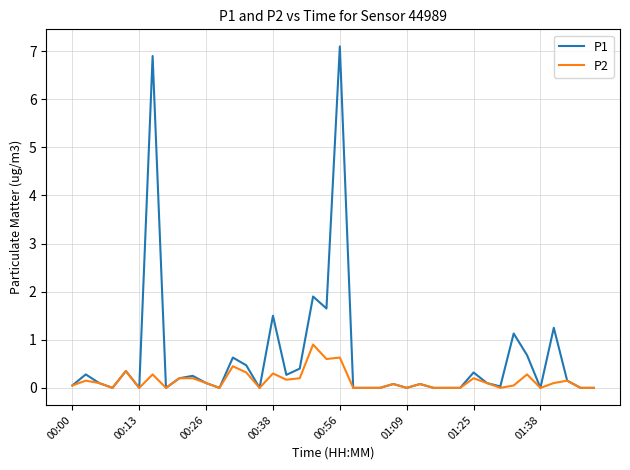

What is the maximum value for P1?

7.1